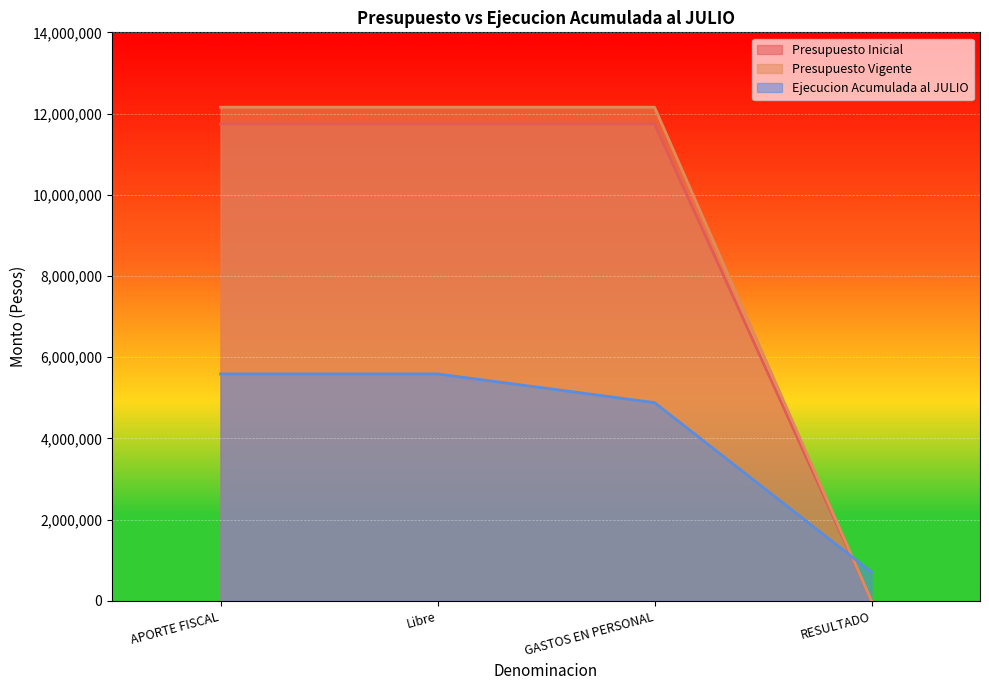

True or false: Presupuesto Vigente and Presupuesto Inicial intersect in this chart.

False